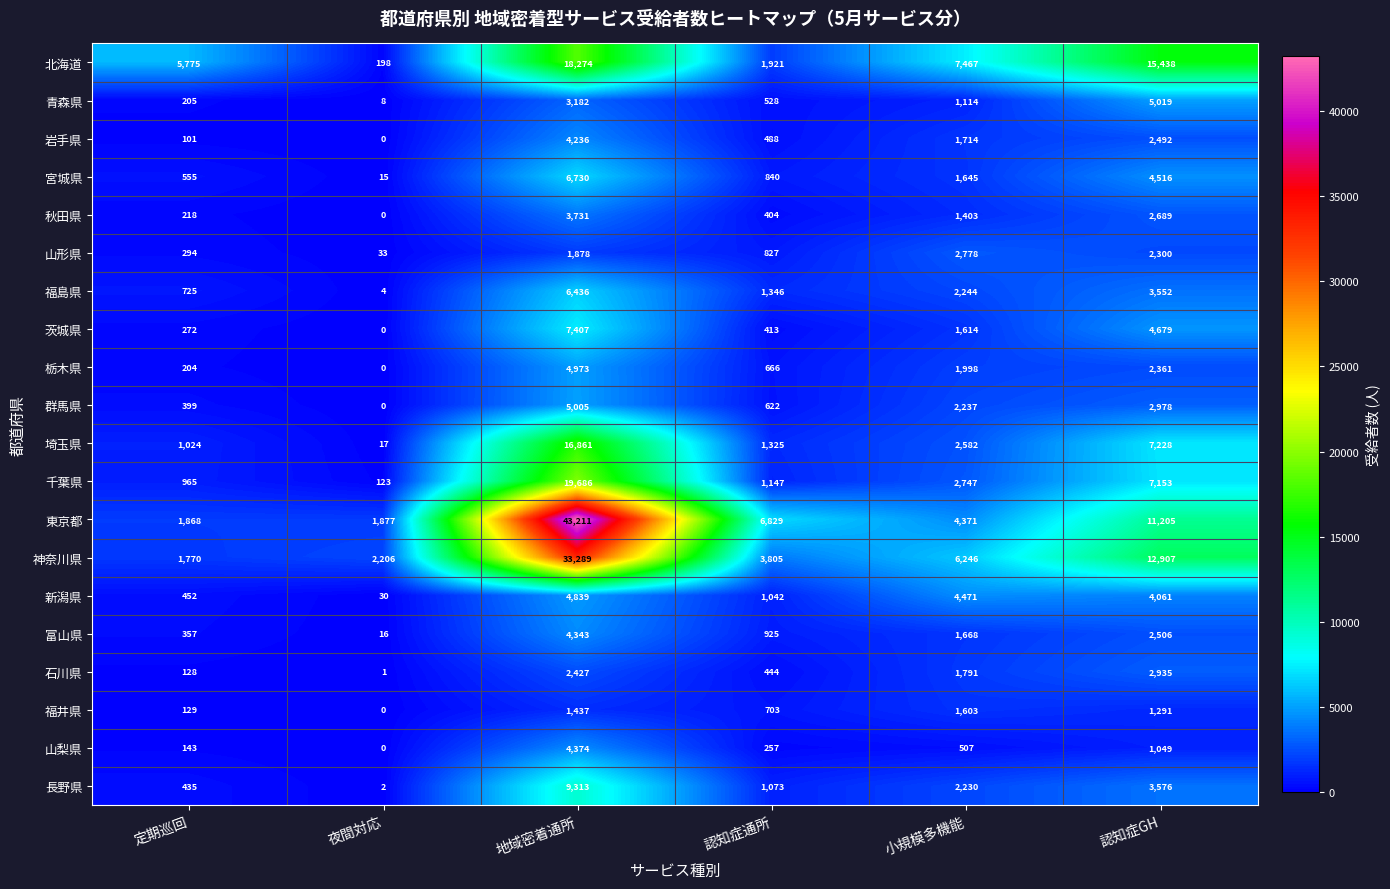

What is the maximum value shown in the chart?

43211